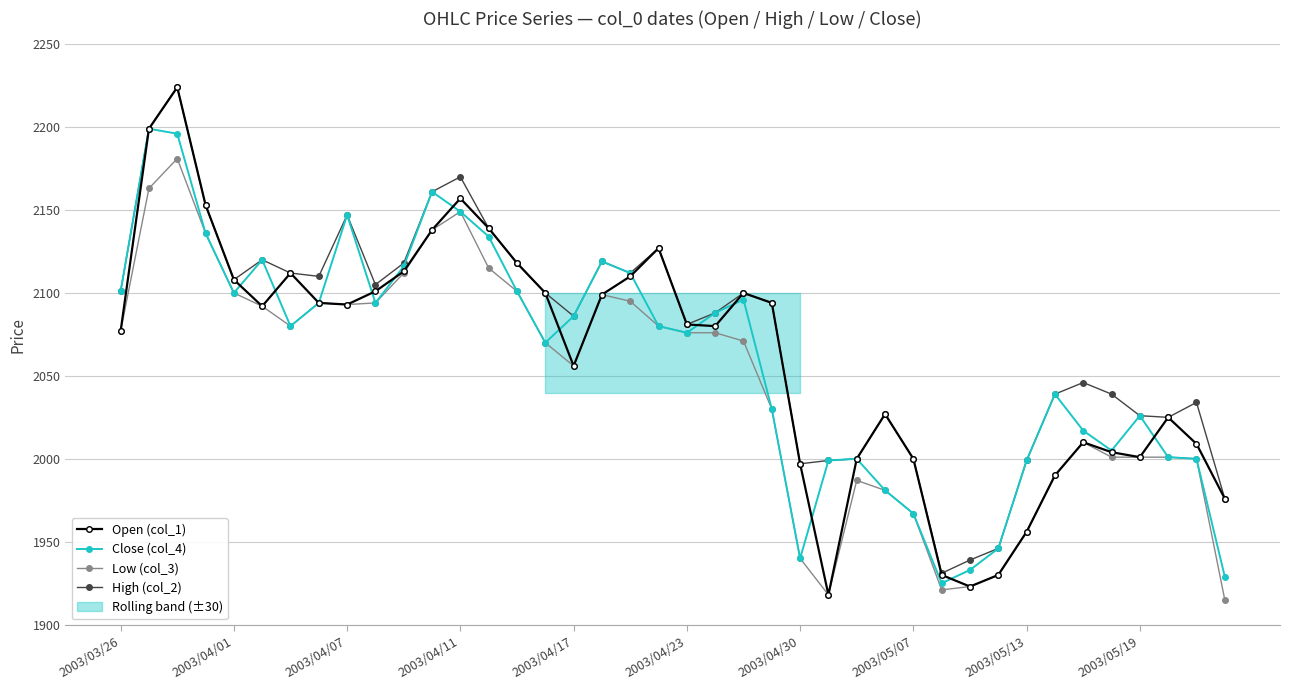

Where is High (col_2) nearest to the value 2077?

2003/04/23